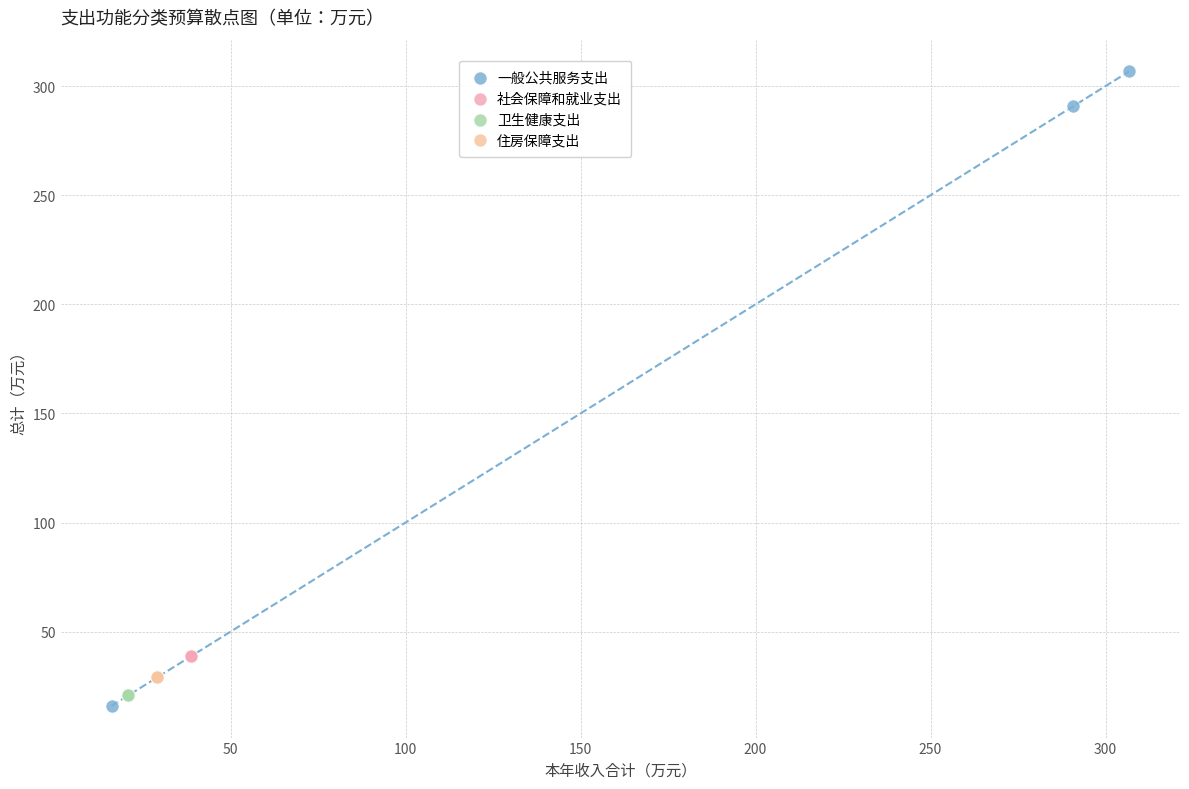

Which series reaches the maximum Y coordinate?

一般公共服务支出